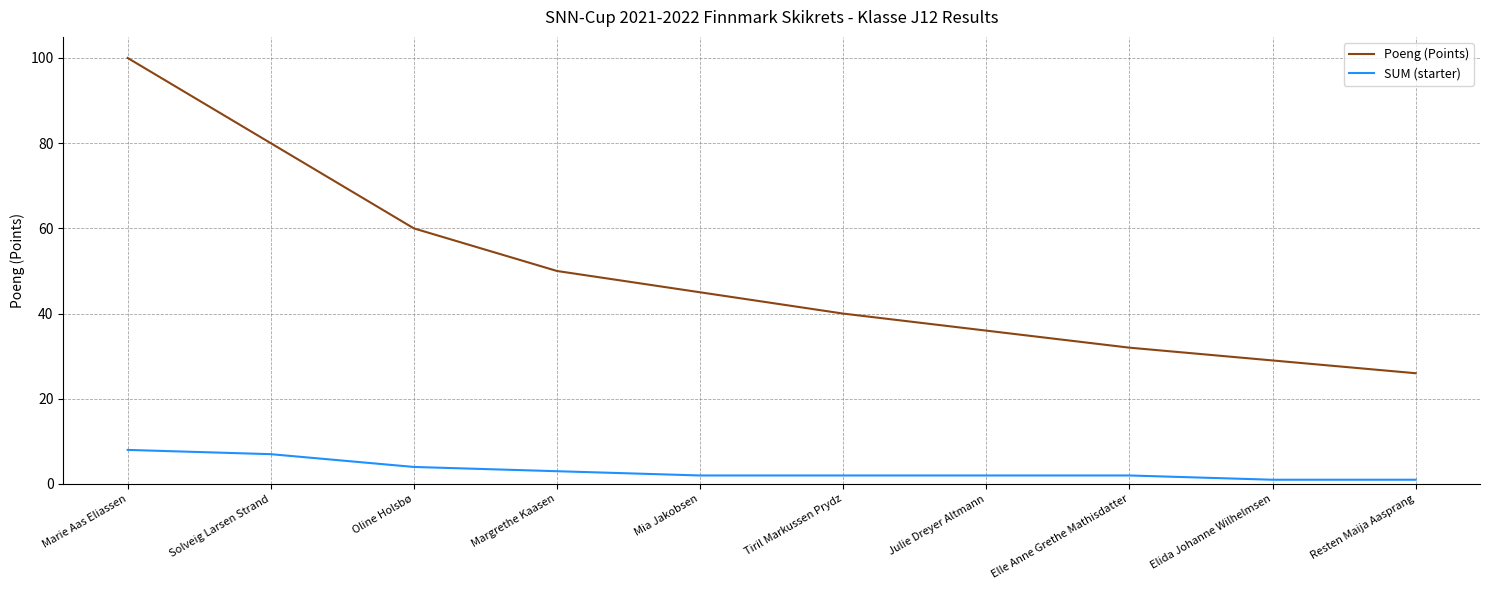

What is the difference between the maximum and minimum values in the Poeng (Points) series?

74